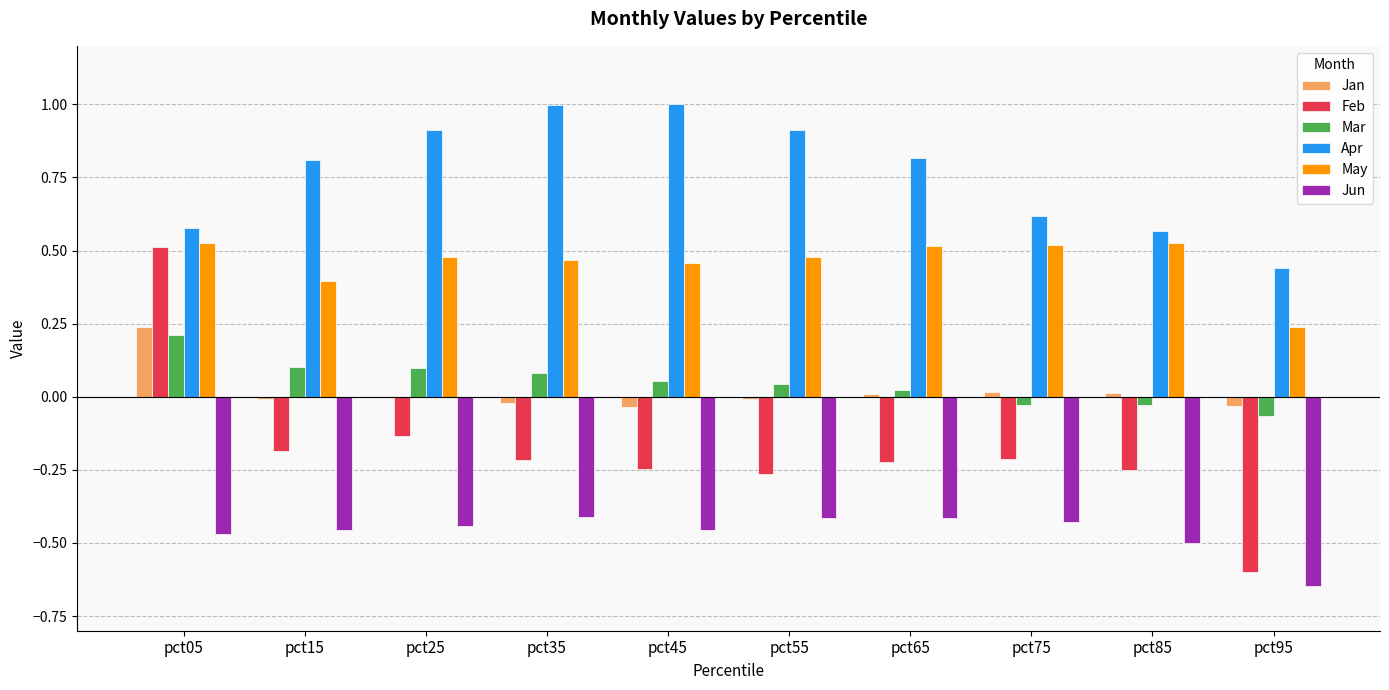

What is the sum of the May values at pct65 and pct15?

0.9